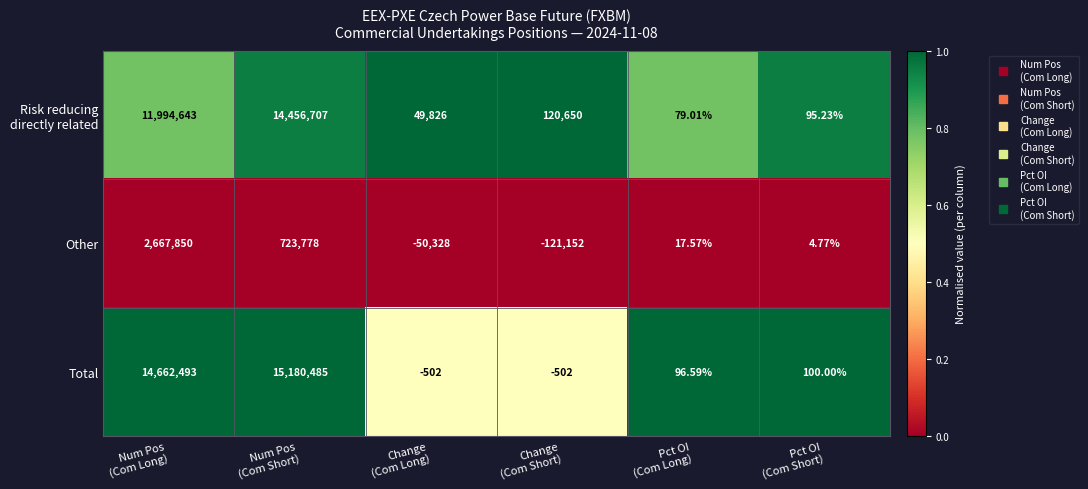

Which series has the largest range (max minus min)?

Total